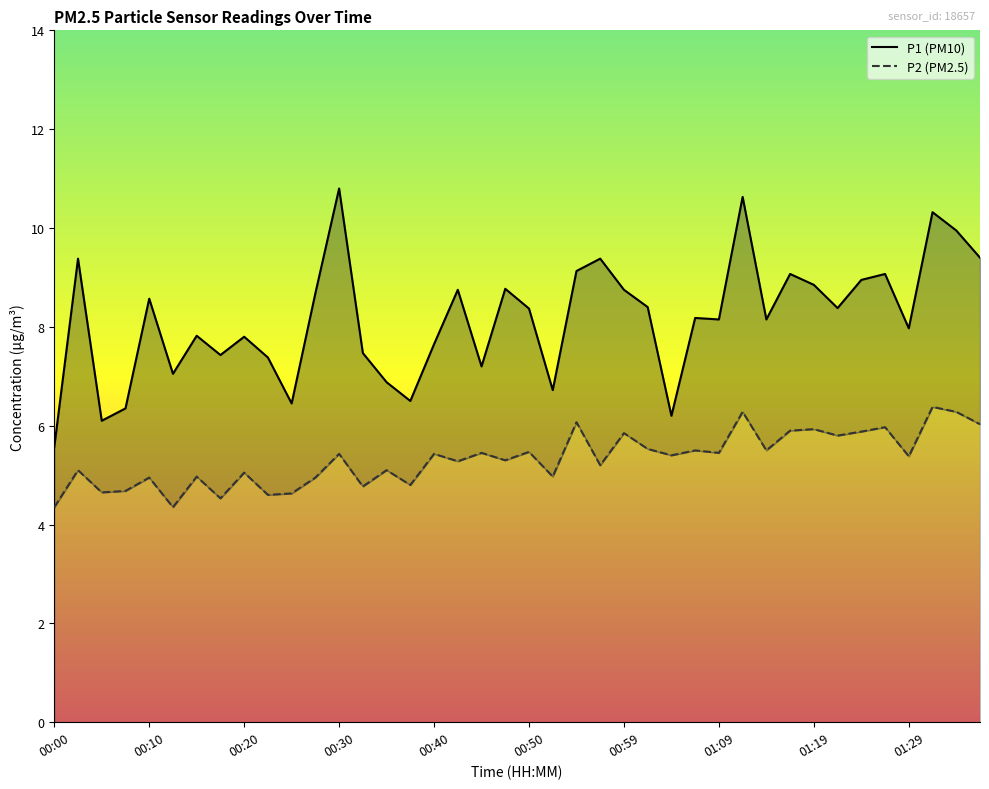

How many lines are shown in the chart?

2